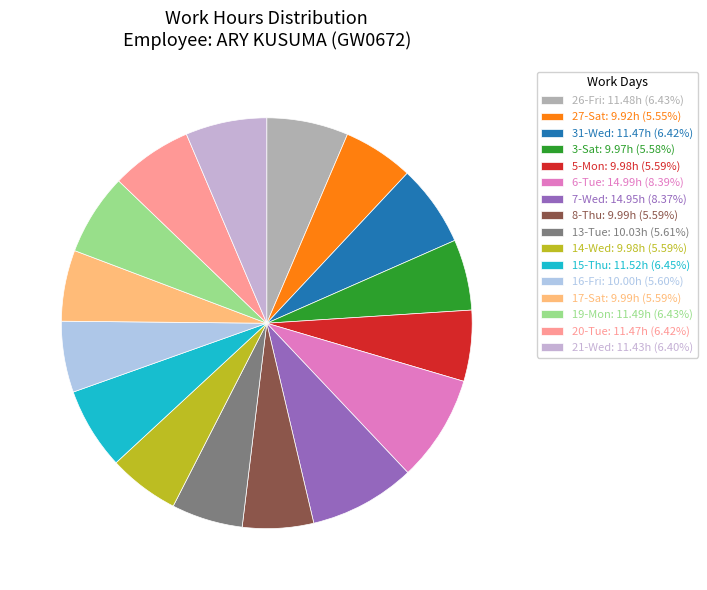

How many segments does this pie chart have?

16